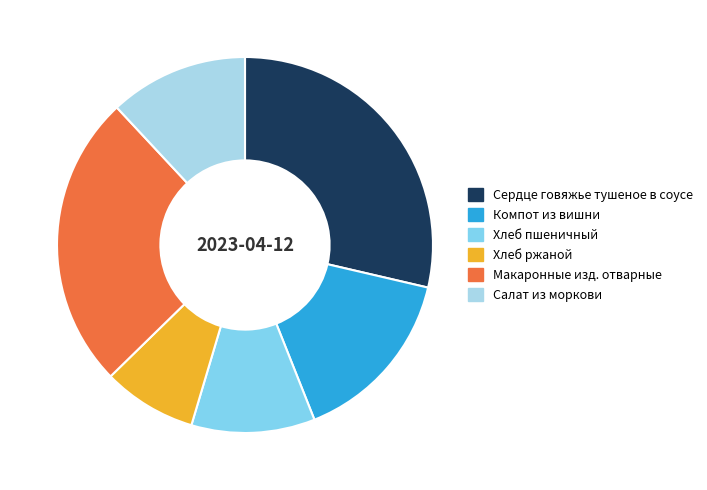

Does Макаронные изд. отварные account for over 50% of the chart?

No